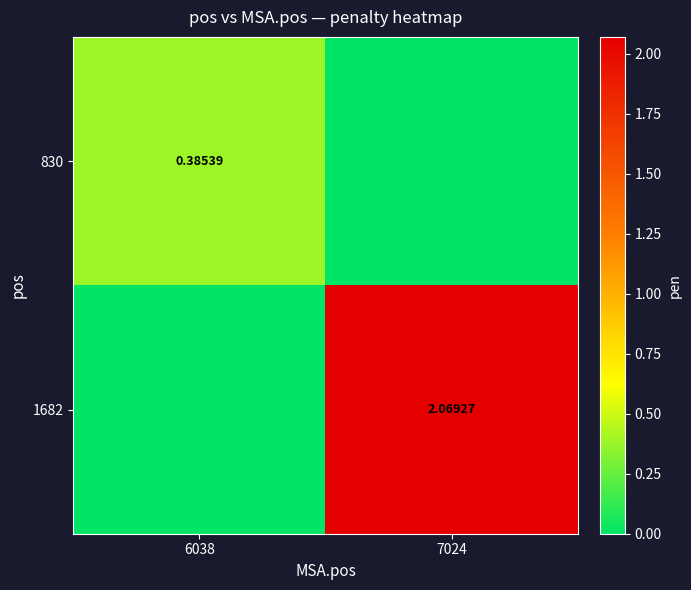

At which category does the chart reach its minimum across all series?

7024